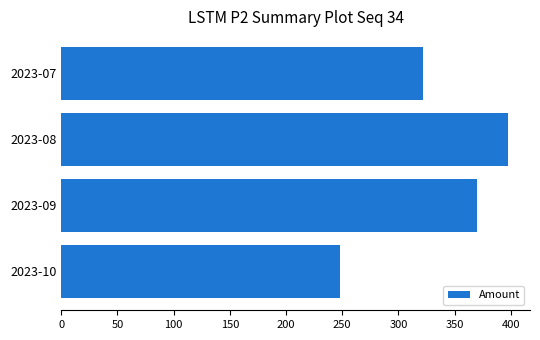

Are the bars grouped side by side (vs. stacked)?

No